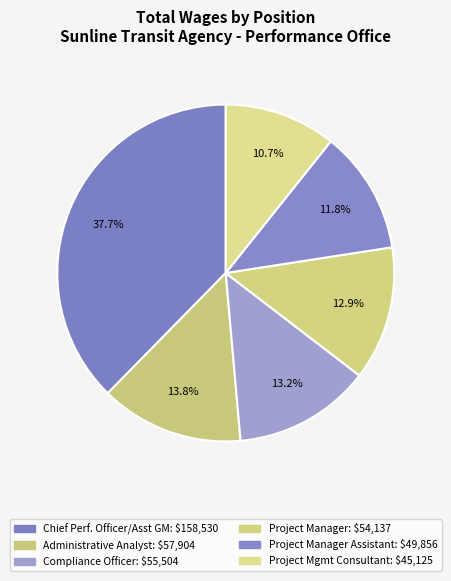

How many segments does this pie chart have?

6